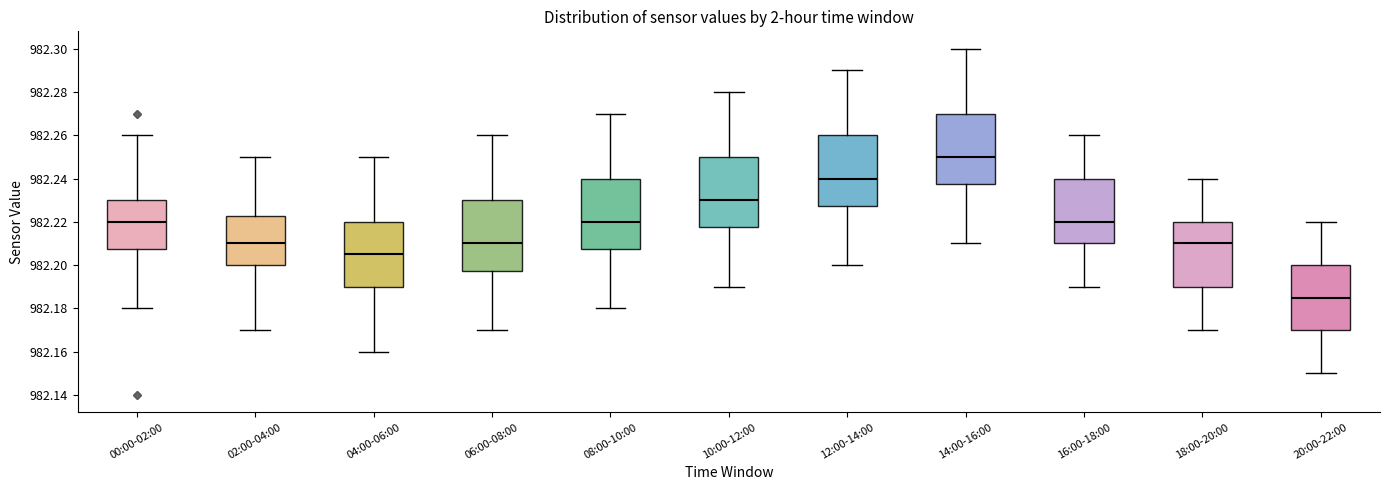

Which box's median line is the highest?

14:00-16:00